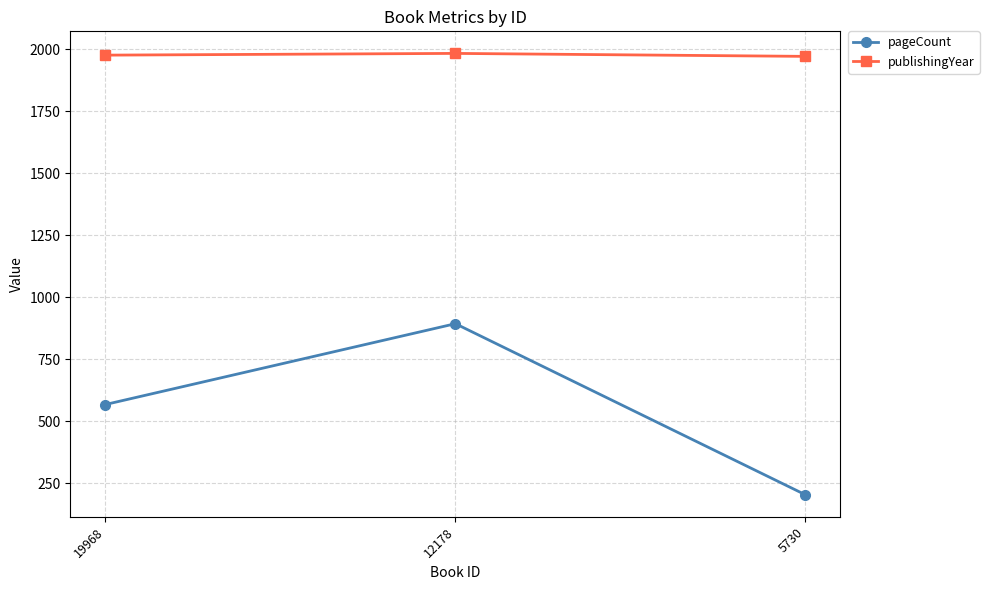

Does the chart display data point markers on the line(s)?

Yes